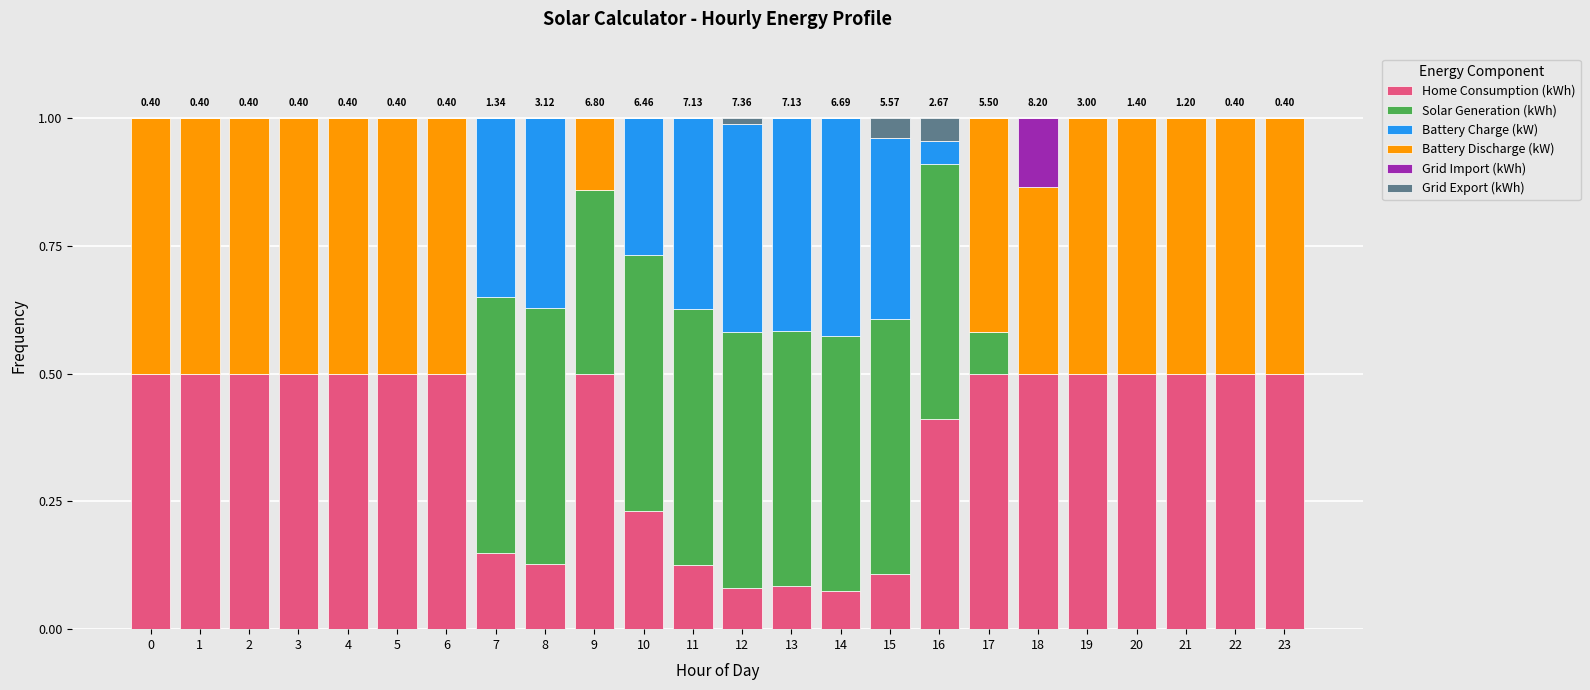

Are the bars horizontal?

No